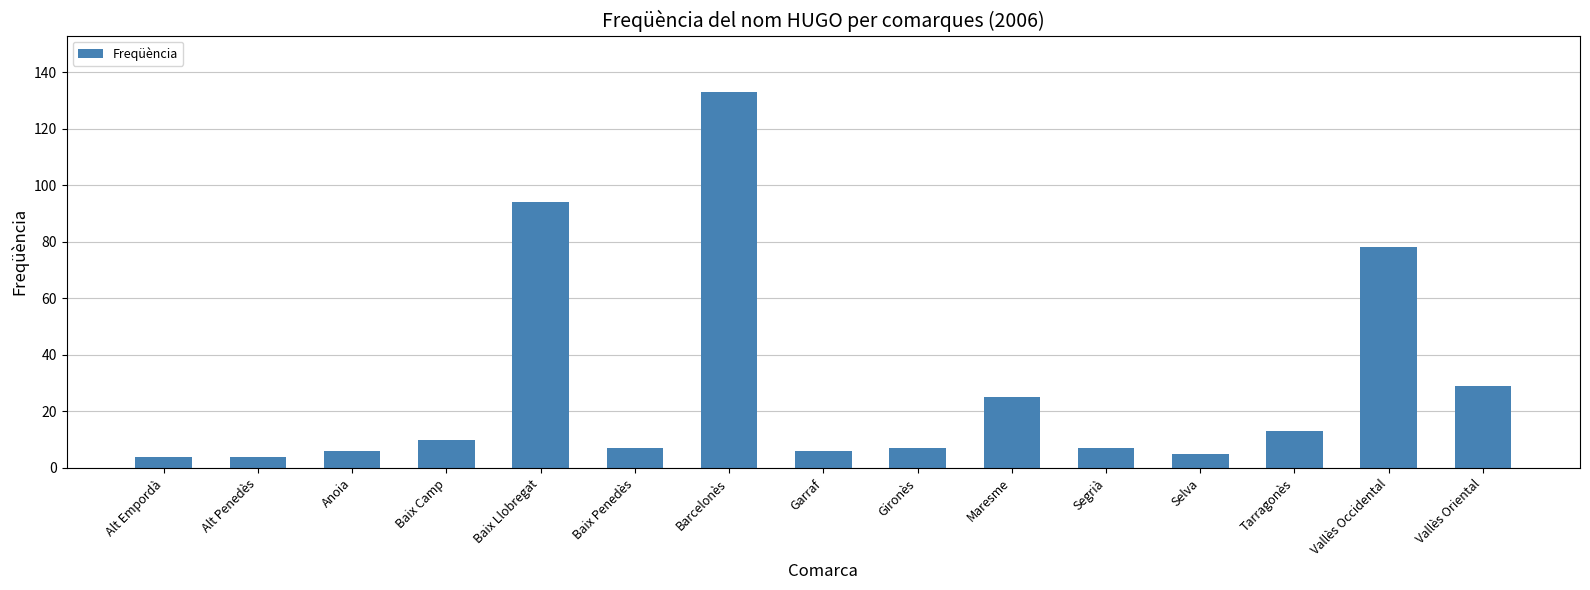

What is the approximate value at Baix Llobregat, to the nearest 5?

95